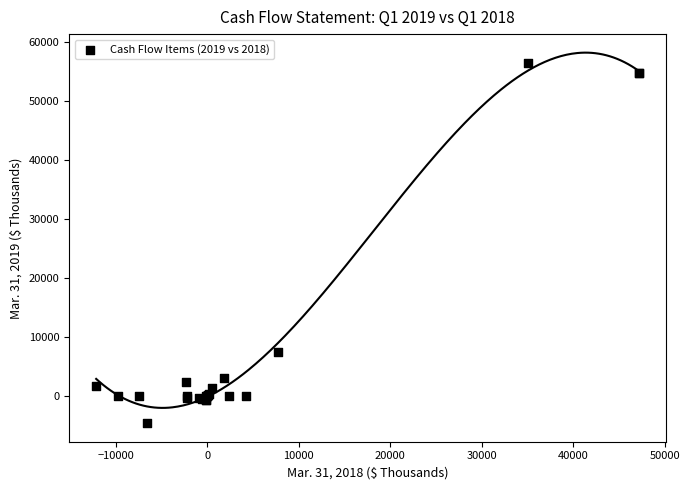

What Y value in the scatter plot is closest to 25955?

7414